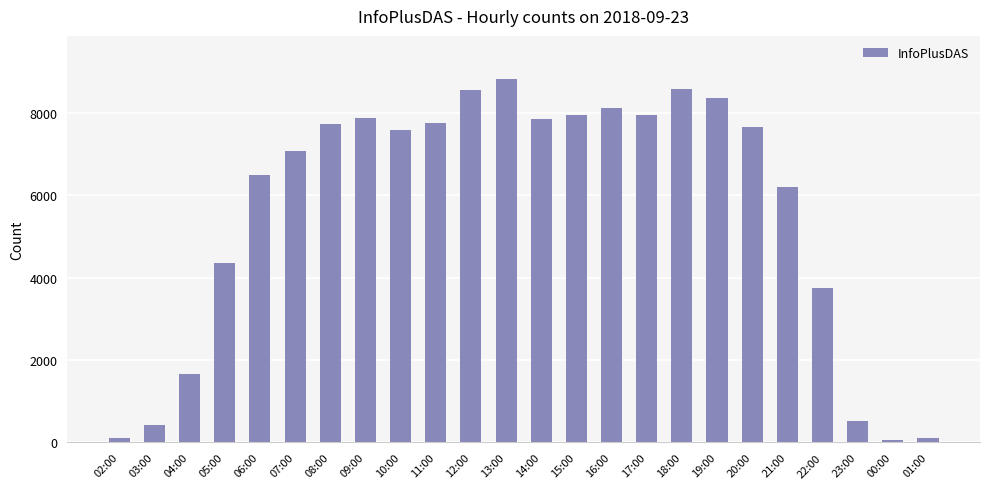

What is the value of the 14th bar from the left?

7947